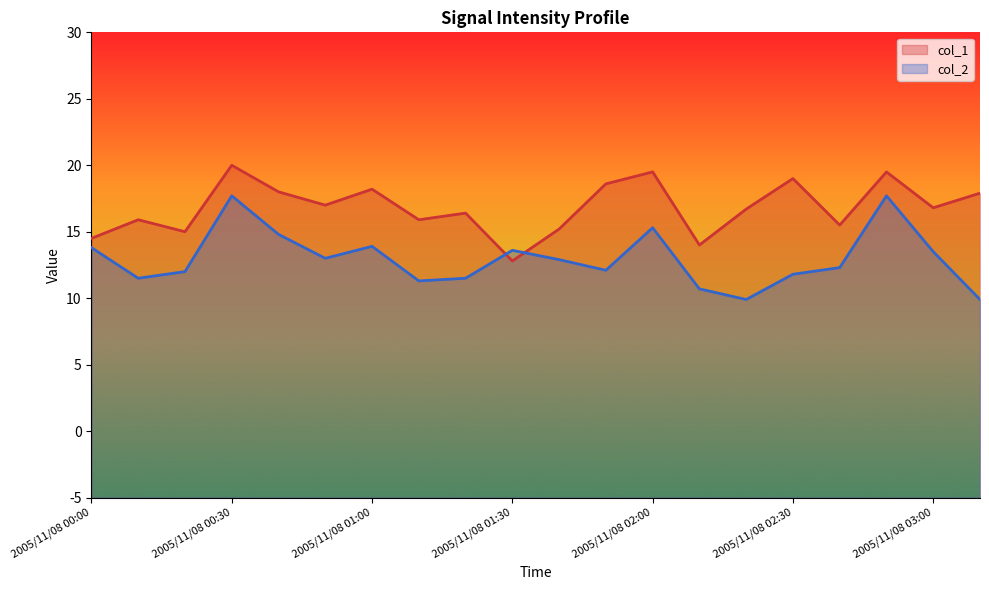

List the series in order of their overall mean, highest first.

col_1, col_2